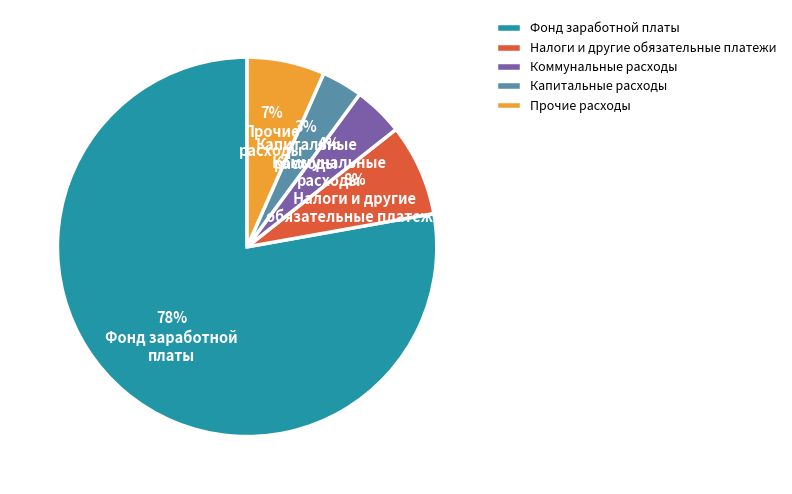

Is there a majority slice in this chart?

Yes